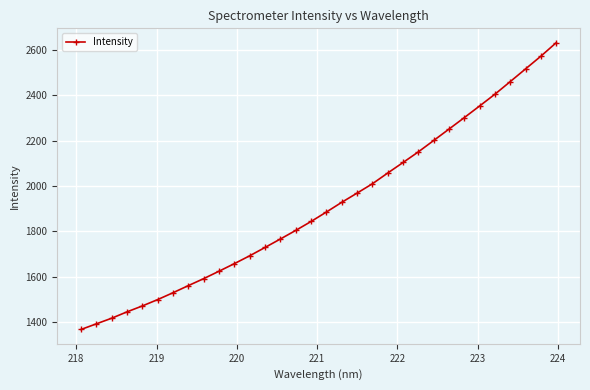

What is the difference between the maximum and minimum values?

1265.6